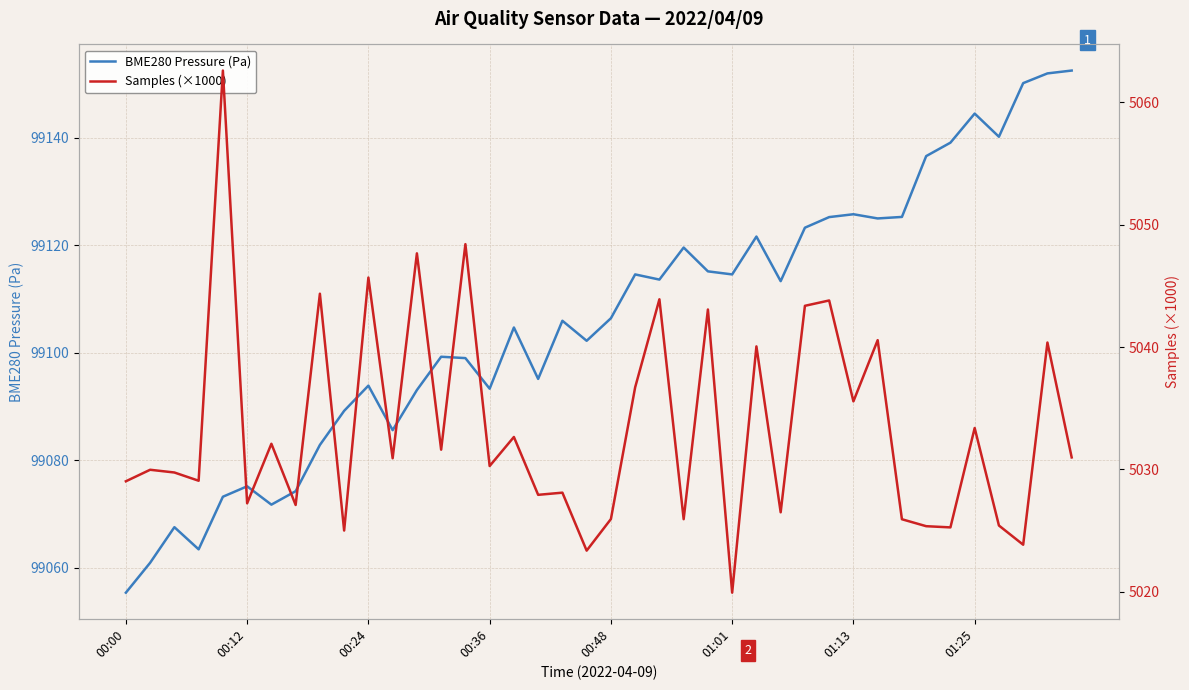

In BME280 Pressure (Pa), how many points are lower than both neighbors (excluding endpoints)?

11